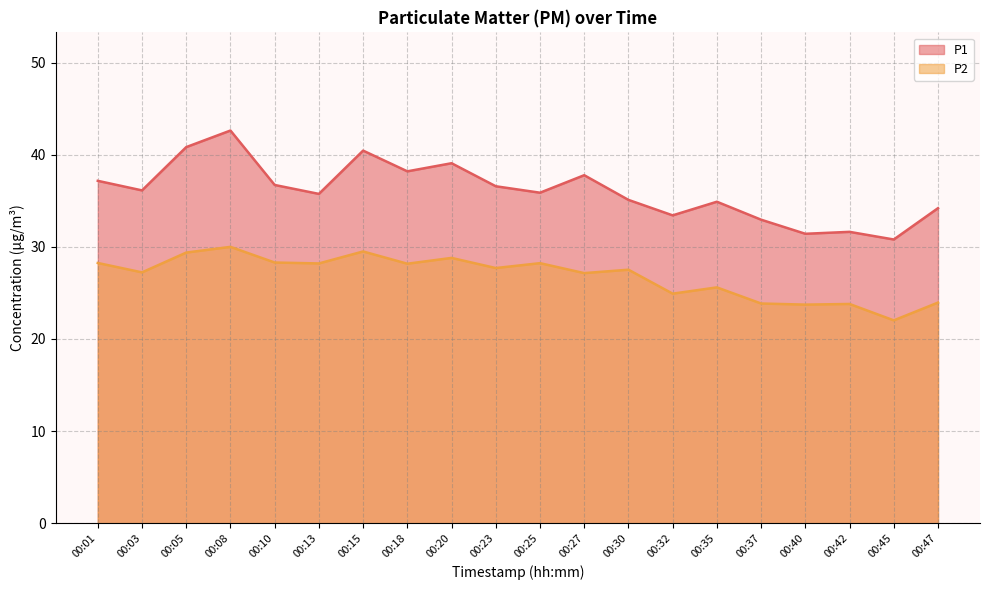

Rank the categories by P2 value from lowest to highest.

00:45, 00:40, 00:42, 00:37, 00:47, 00:32, 00:35, 00:27, 00:03, 00:30, 00:23, 00:18, 00:13, 00:25, 00:01, 00:10, 00:20, 00:05, 00:15, 00:08